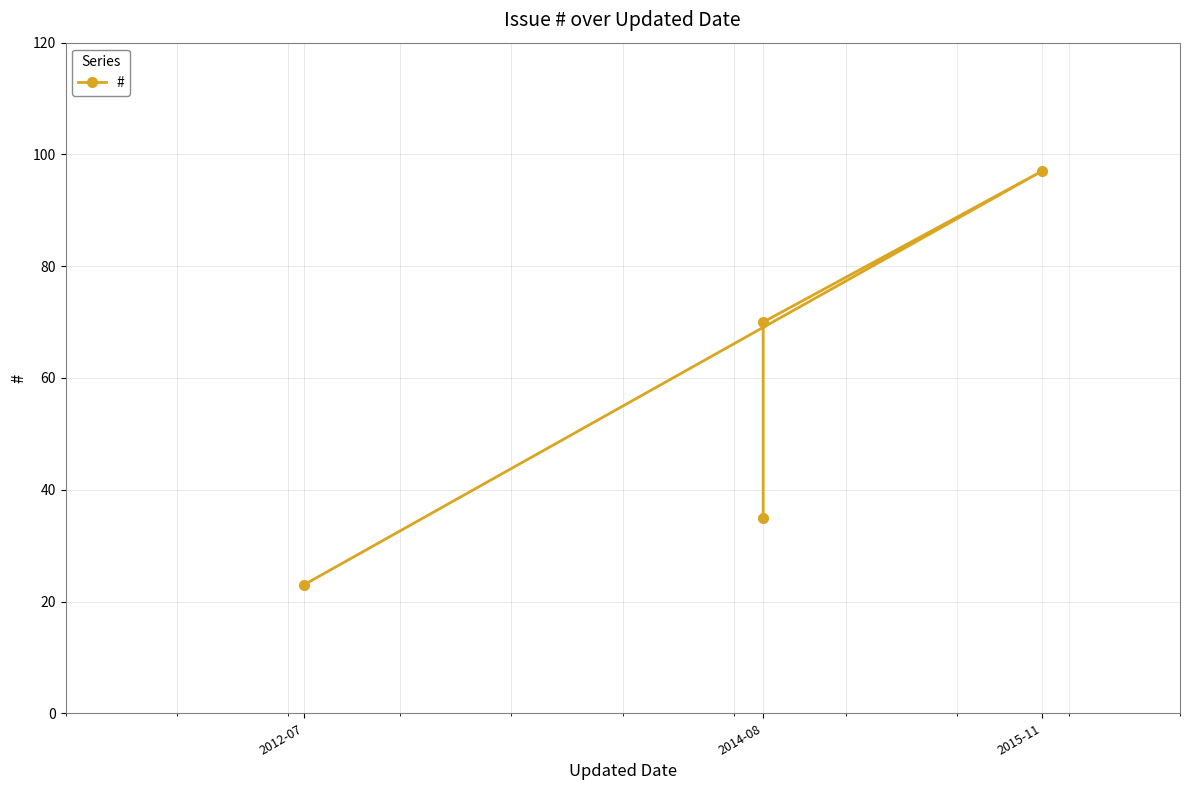

Count the values in the range 35 to 97.

3